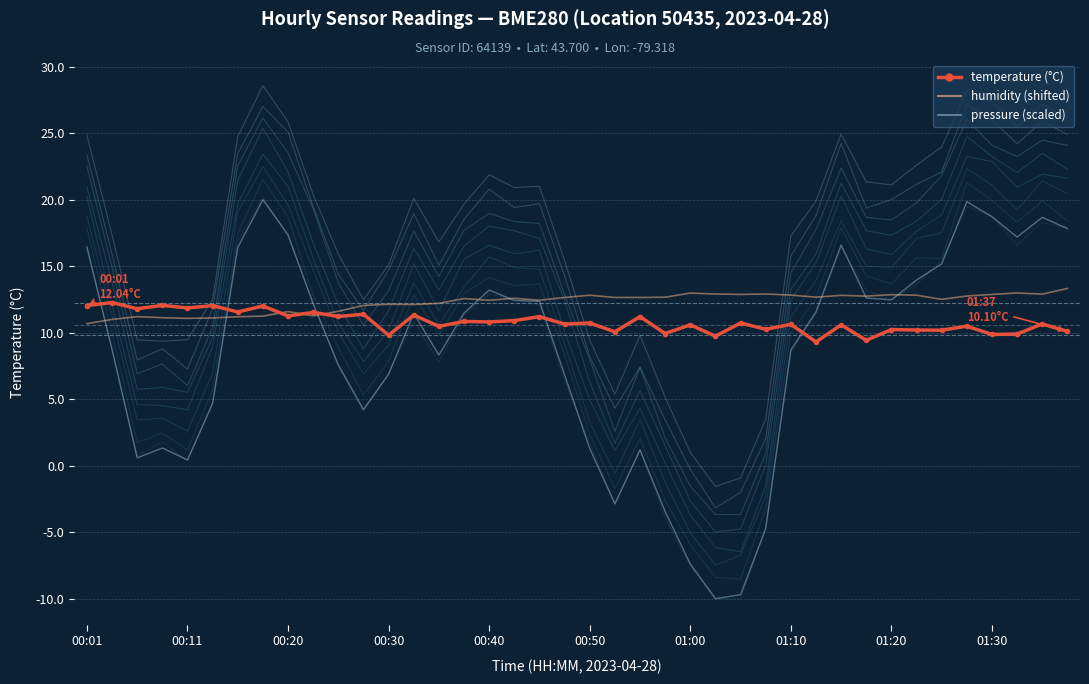

How many intersections are there between temperature (°C) and humidity (shifted)?

3